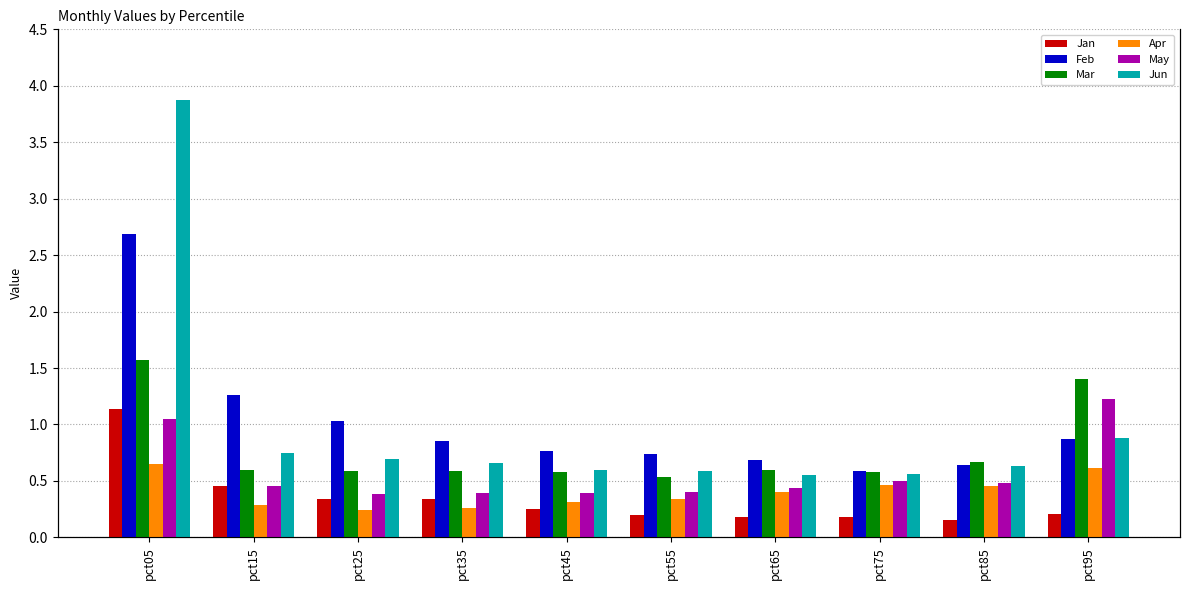

The Feb series shows 1.3 at pct15. True or false?

True